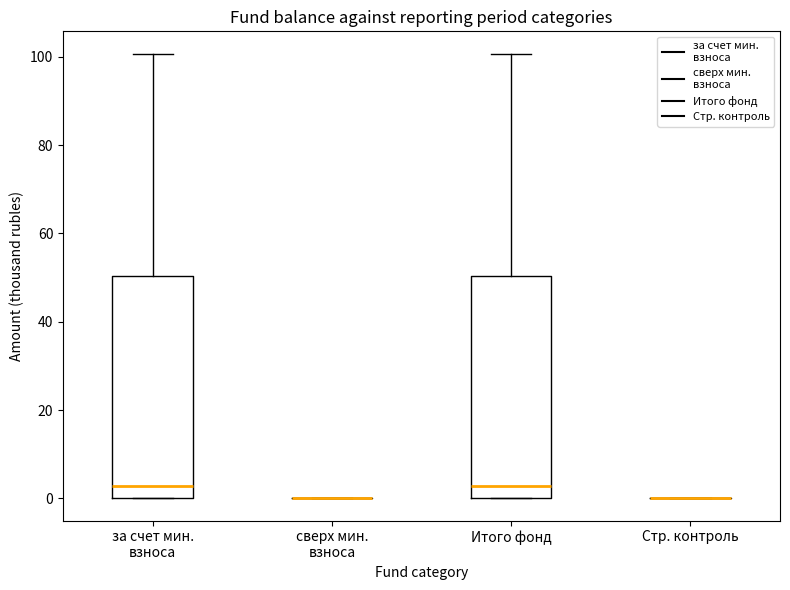

Reading left to right, transcribe this box plot: for each box, give where its median line is, the range the box spans, and where its two whiskers end, as read against the y-axis. The values are not printed on the chart, so give them approximately, as read against the axis.

за счет мин. взноса: median 2, box 0 to 50, whiskers 0 to 100
сверх мин. взноса: box collapsed to a line at 0, whiskers 0 to 0
Итого фонд: median 2, box 0 to 50, whiskers 0 to 100
Стр. контроль: box collapsed to a line at 0, whiskers 0 to 0